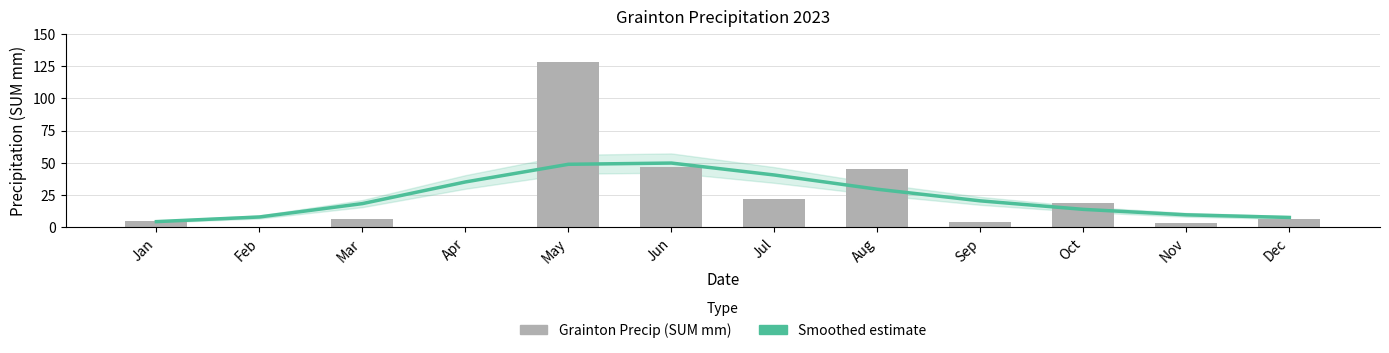

The Grainton Precip (SUM mm) series shows 4.4 at Sep. True or false?

True